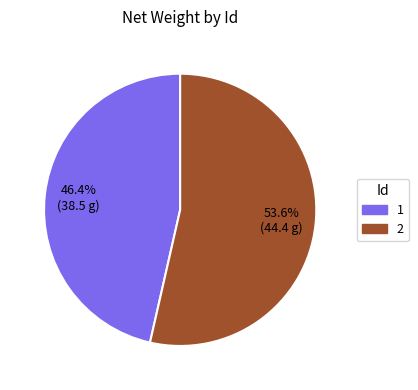

To the nearest percent, what portion does 1 represent?

46%